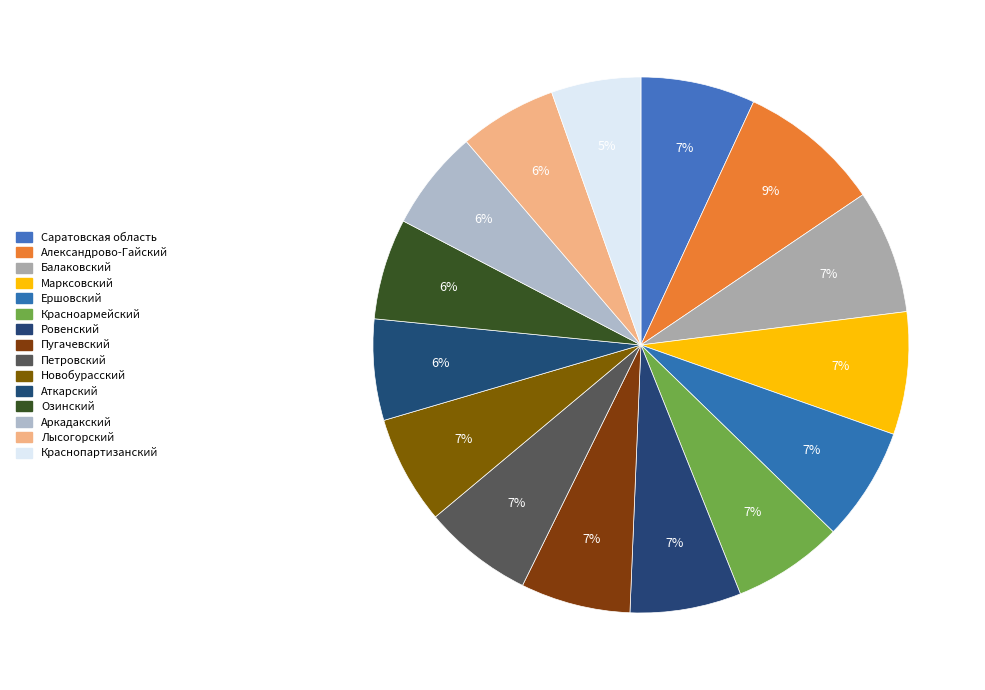

Count the number of slices in the pie.

15